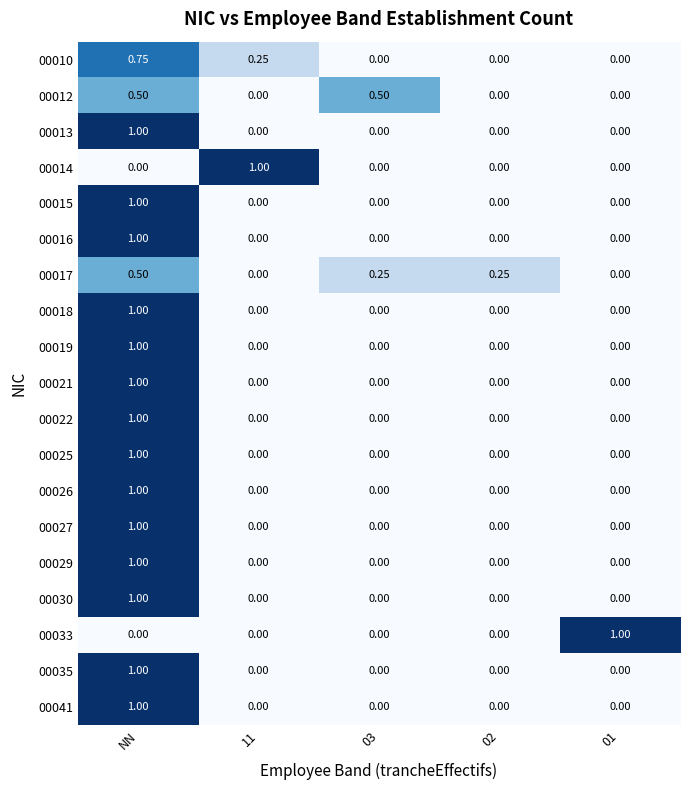

At which category is the sum across all series the highest?

NN